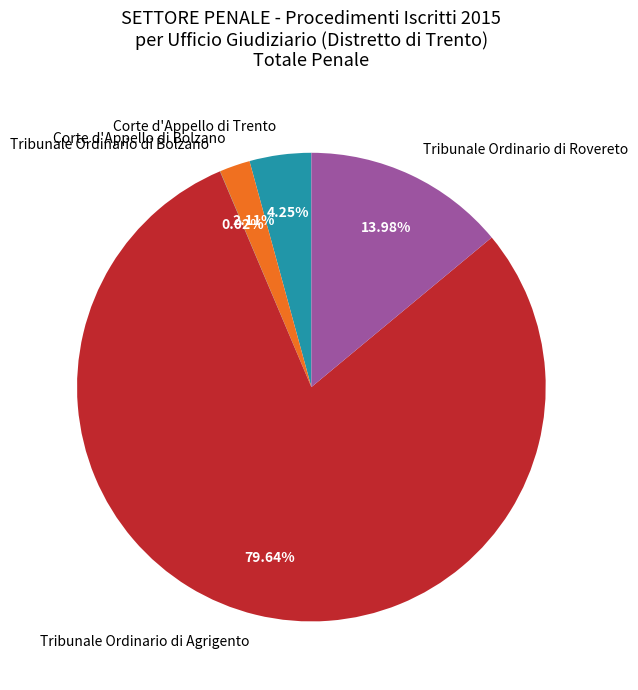

To the nearest percent, what is the average slice percentage?

20%